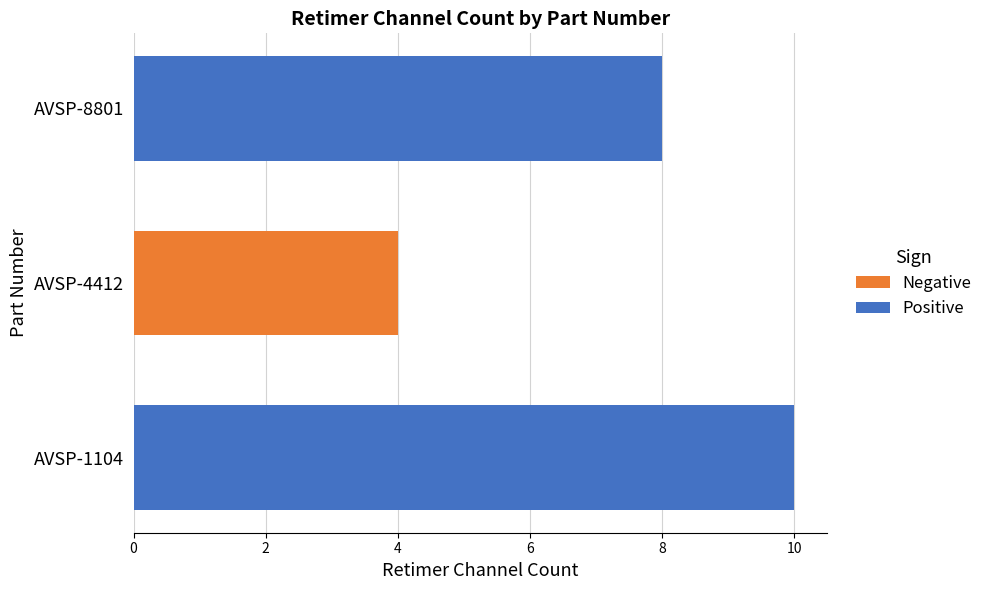

The value of Positive at AVSP-8801 is 8. True or false?

True